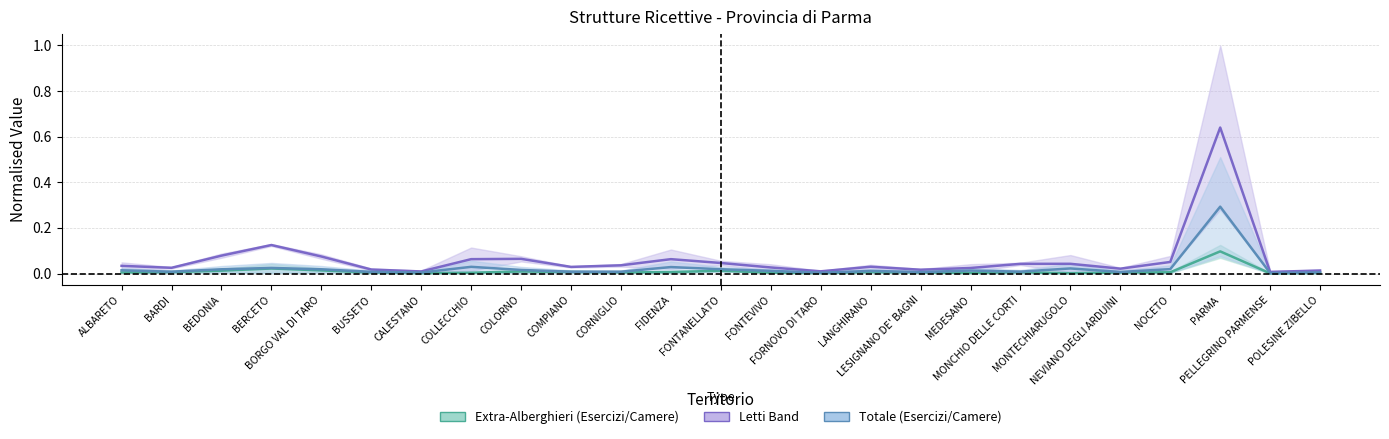

True or false: Letti Band (center) and Extra-Alberghieri (Esercizi/Camere) (center) cross at least once.

False